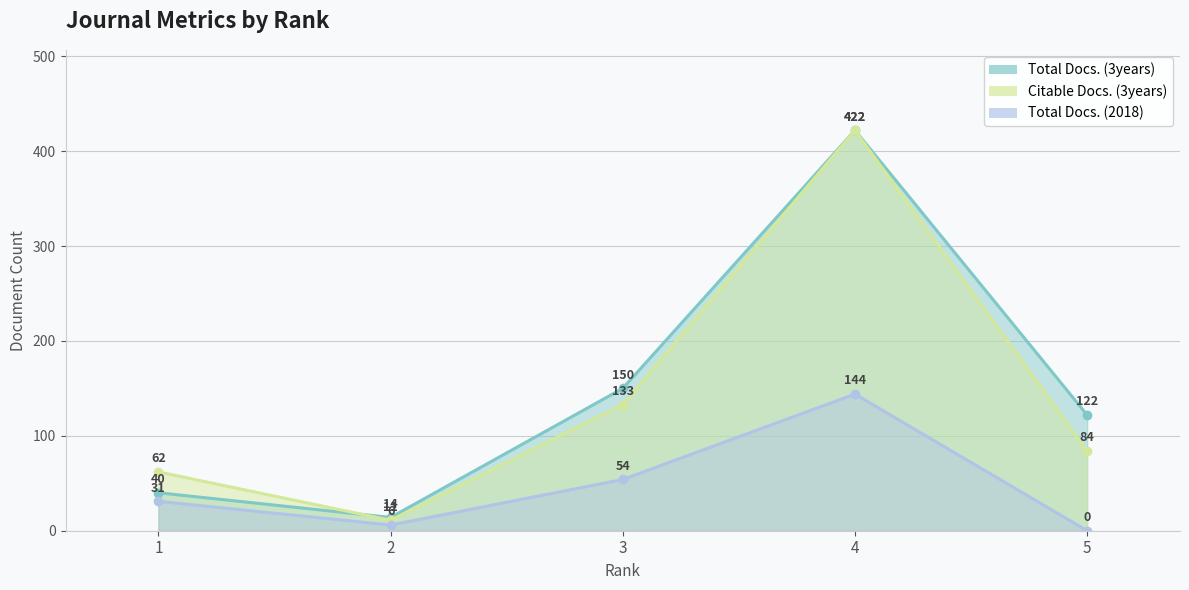

At which category does the chart reach its peak across all series?

4